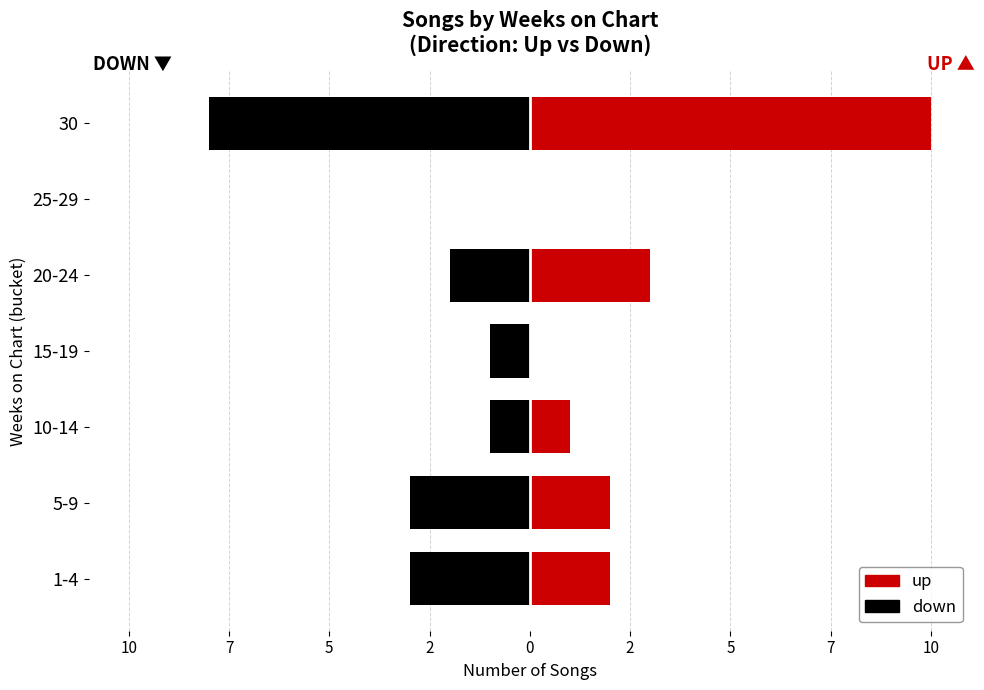

Reading left to right, what are all the values shown in this chart?

down: -3	-3	-1	-1	-2	0	-8
up: 2	2	1	0	3	0	10